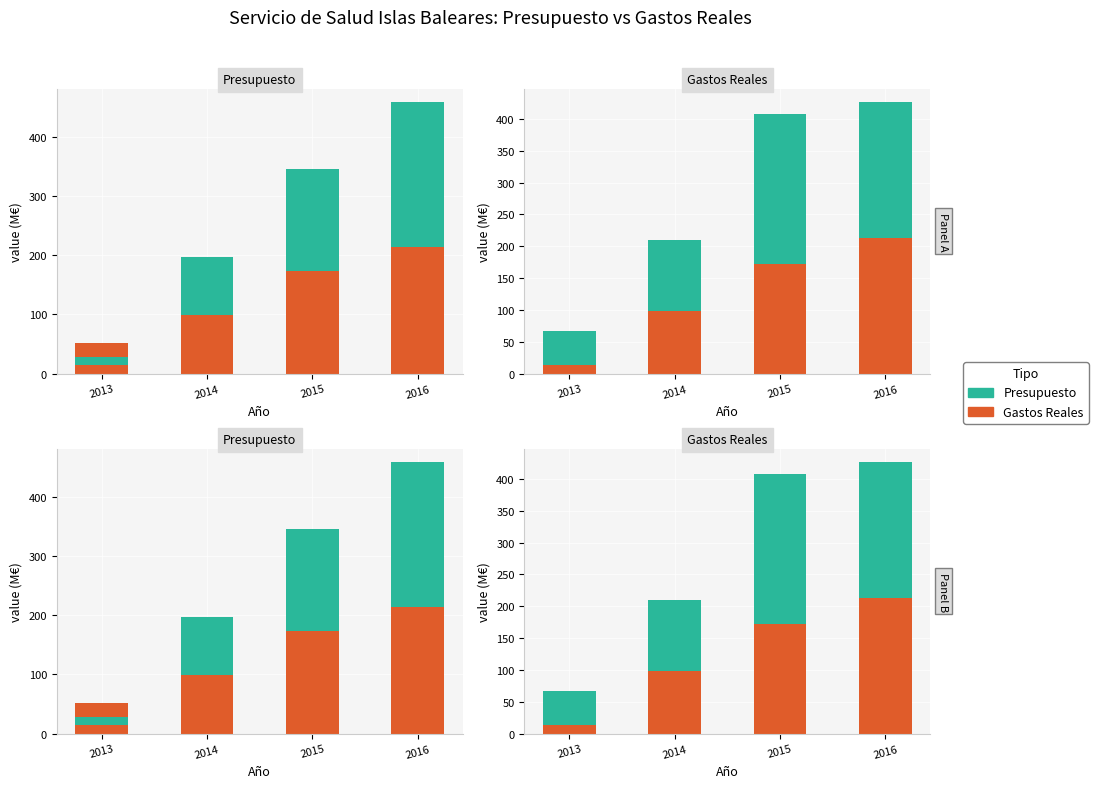

Is it true that Gastos Reales (M€) equals 22.9 at 2013?

False